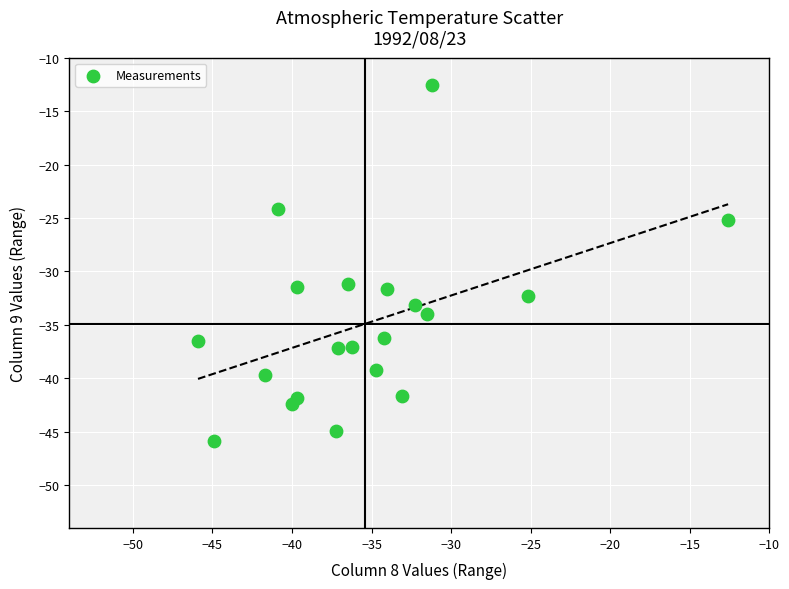

What is the range of X values (max minus min)?

33.3